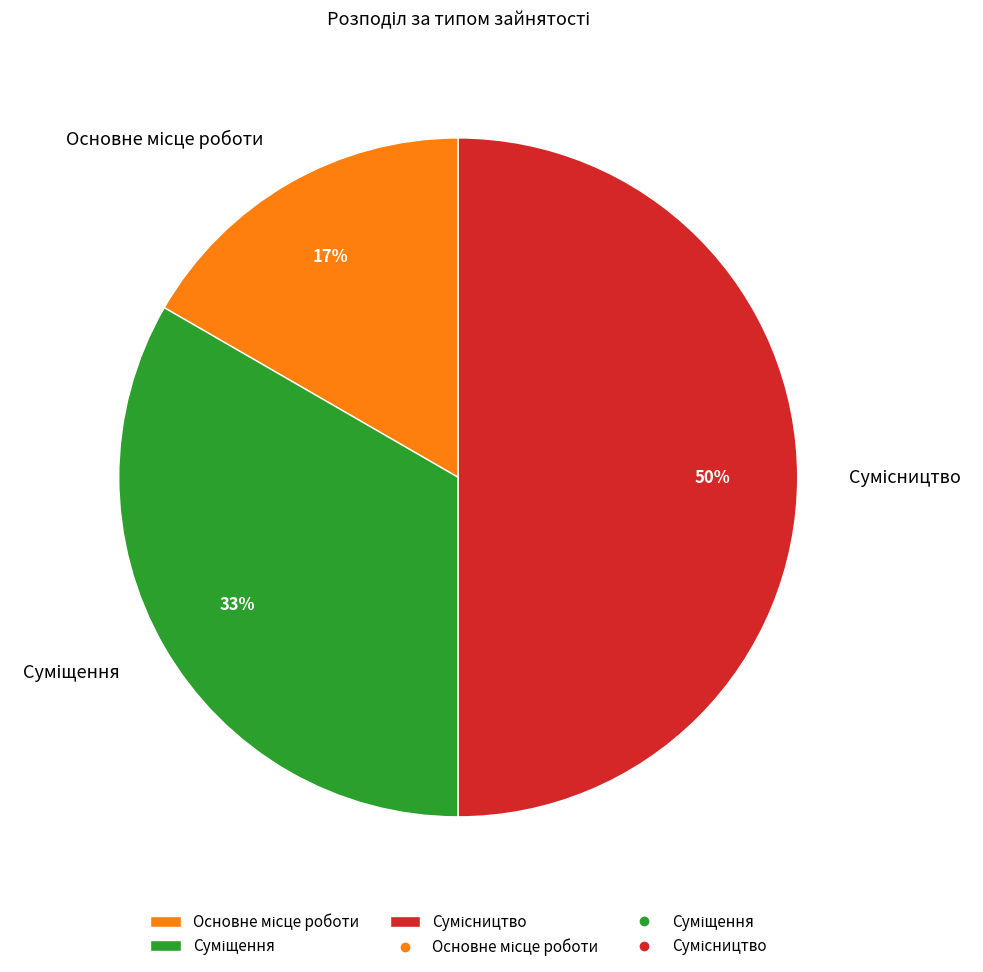

To the nearest percent, what is the difference between the largest and smallest slice percentages?

33%